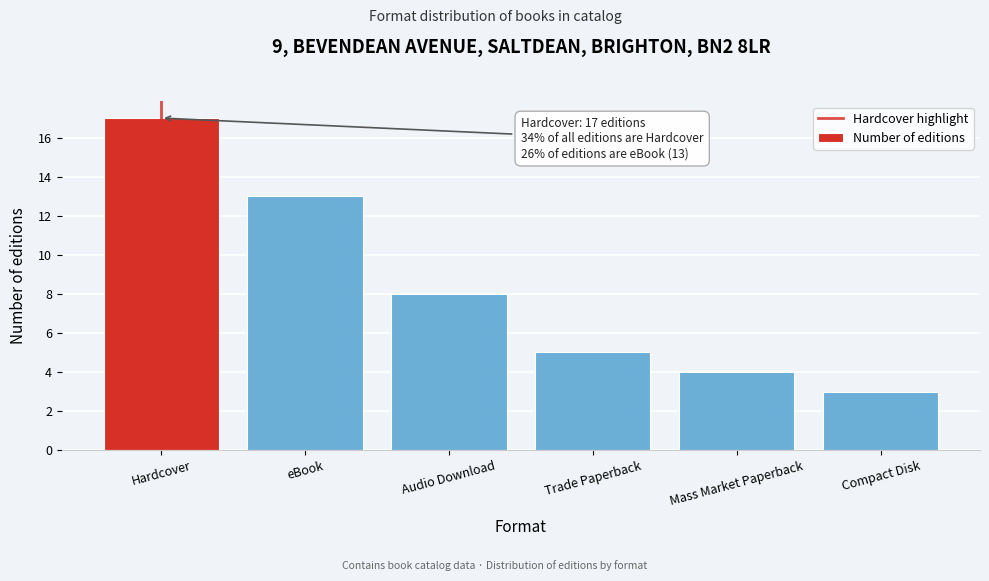

Reading left to right, extract all data points from this chart.

17	13	8	5	4	3